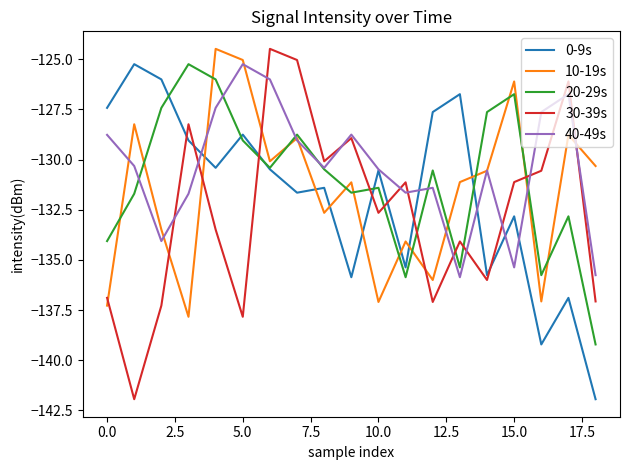

How many values in the 30-39s series exceed -132?

9